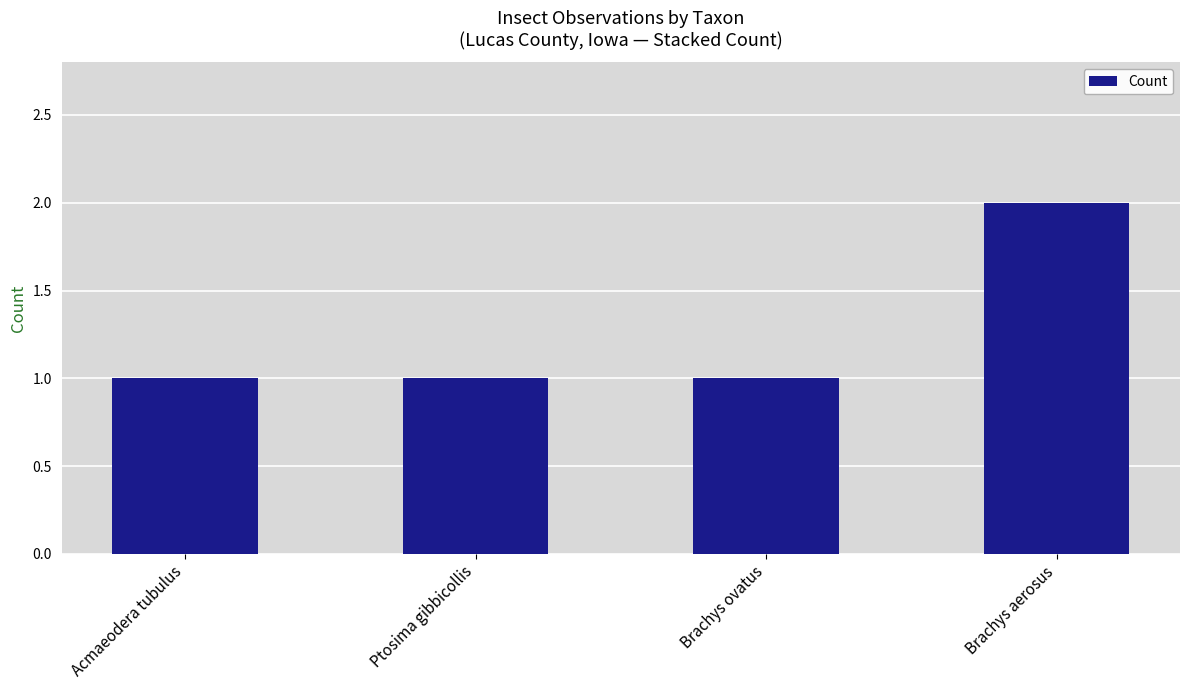

What is the sum of the values at Acmaeodera tubulus and Brachys ovatus?

2